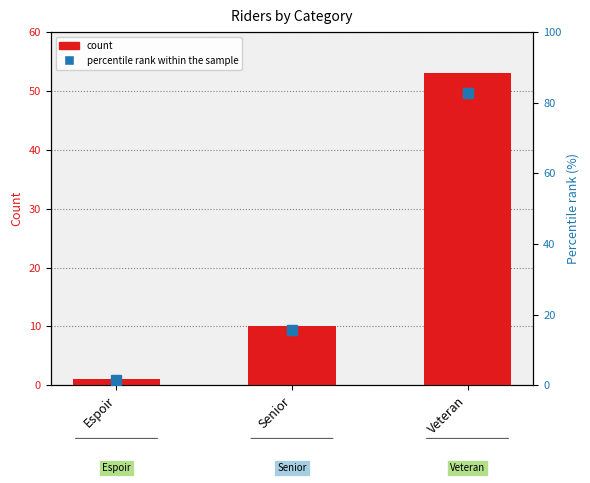

Which category has the lowest value across all series?

Espoir